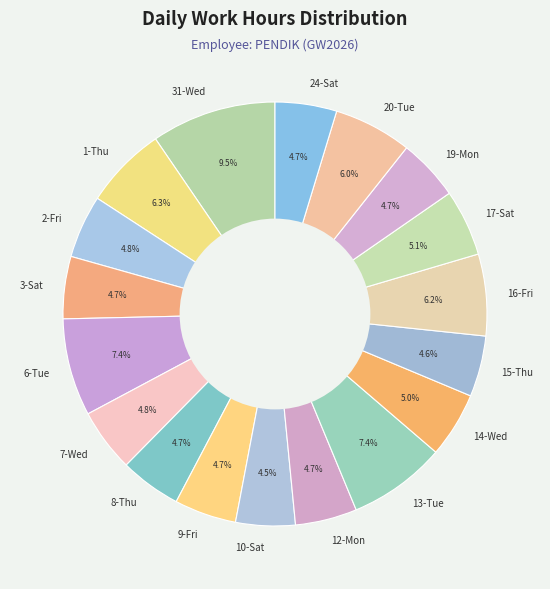

Which slice is the largest?

31-Wed